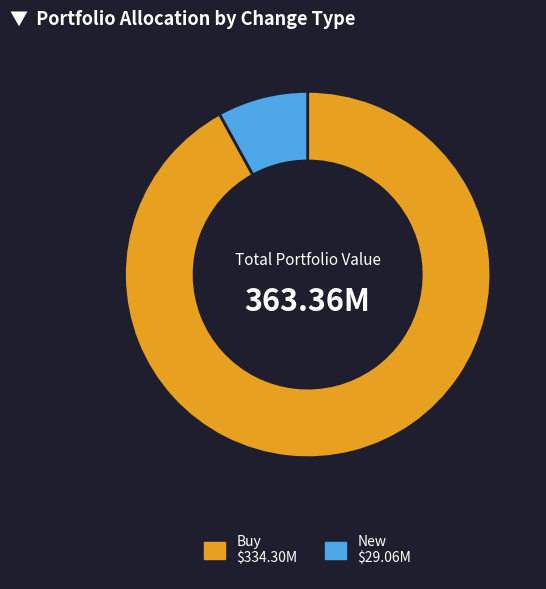

Which has a higher value, Buy or New?

Buy